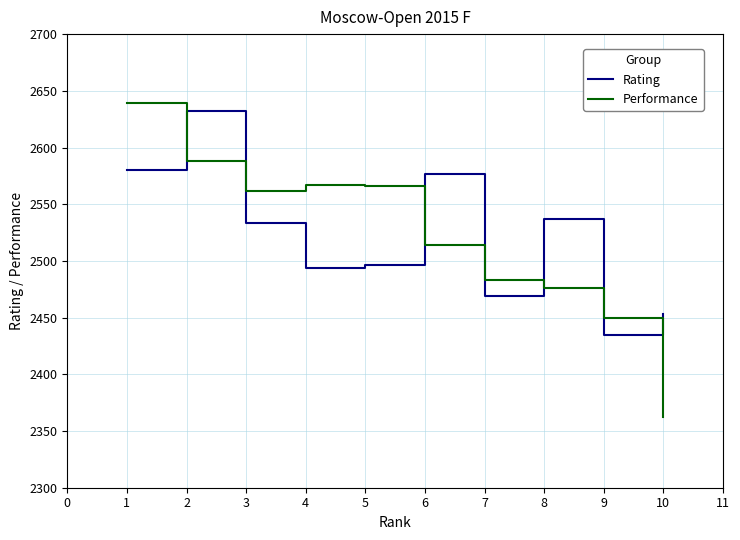

Which label corresponds to the largest value in the chart?

1